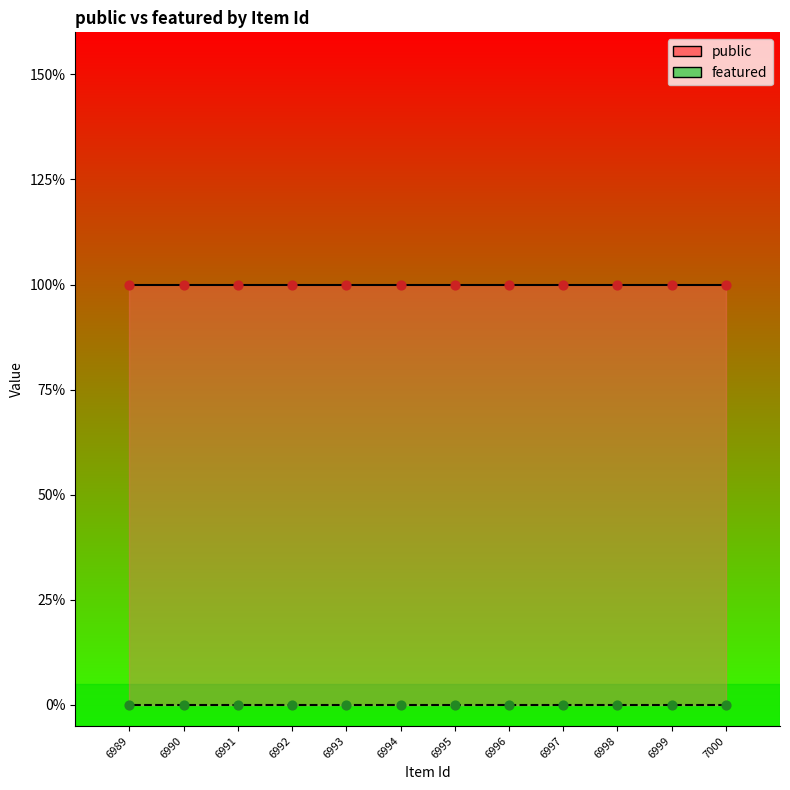

Which series contains the highest Y value?

public